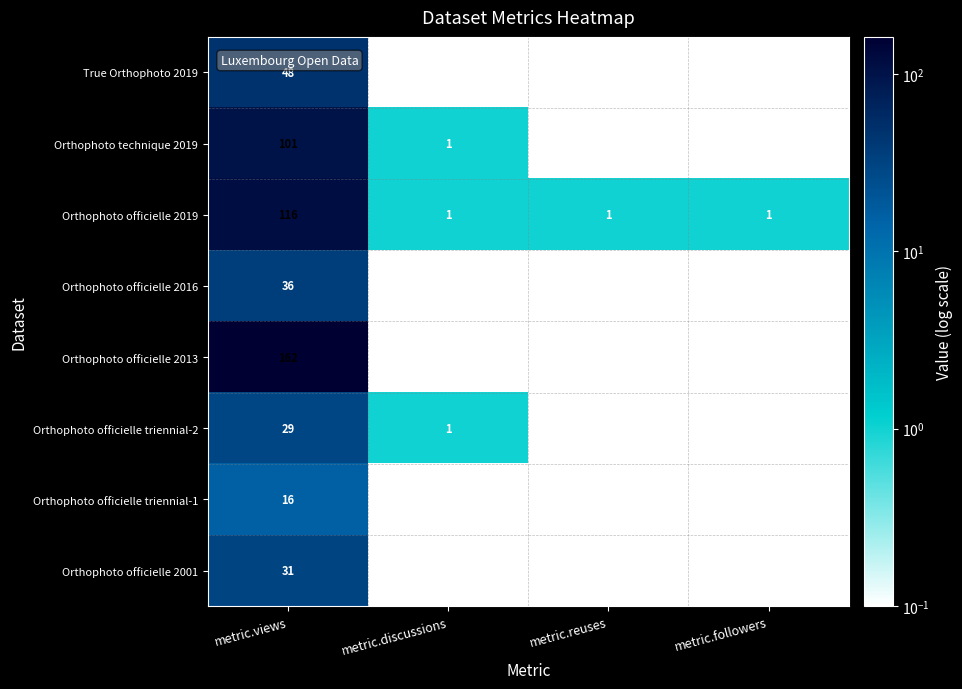

Is it true that Orthophoto officielle triennial-1 equals 7 at metric.discussions?

False